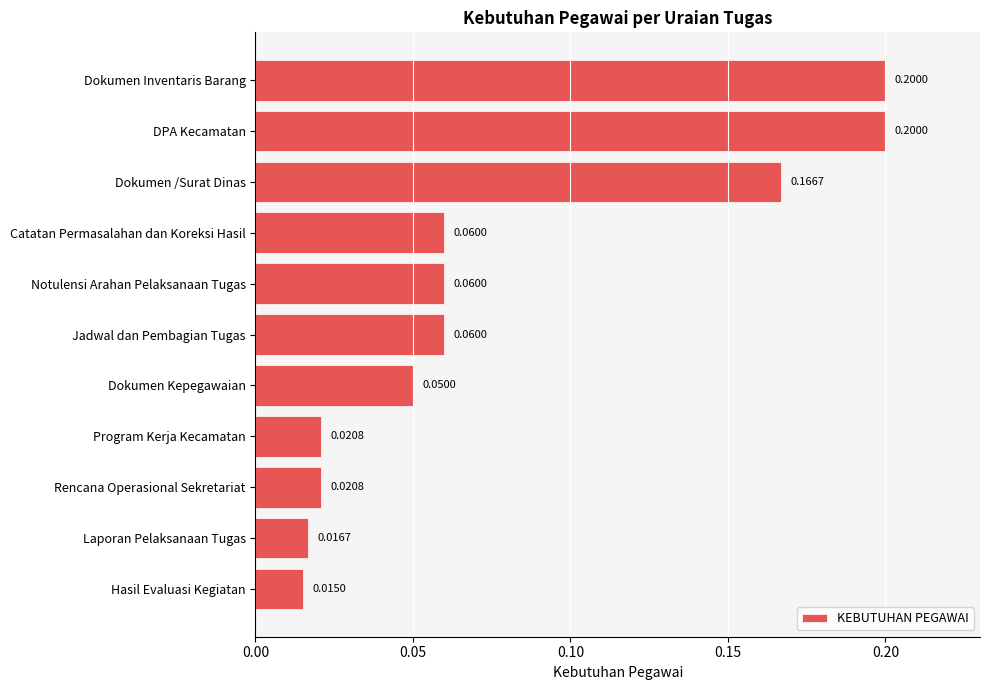

What is the sum of all values?

0.9